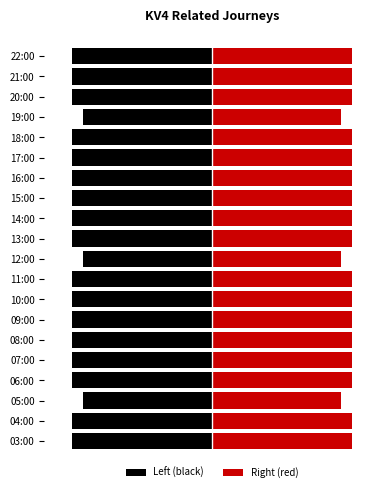

Rank the series by their average value, from highest to lowest.

Right (red), Left (black)